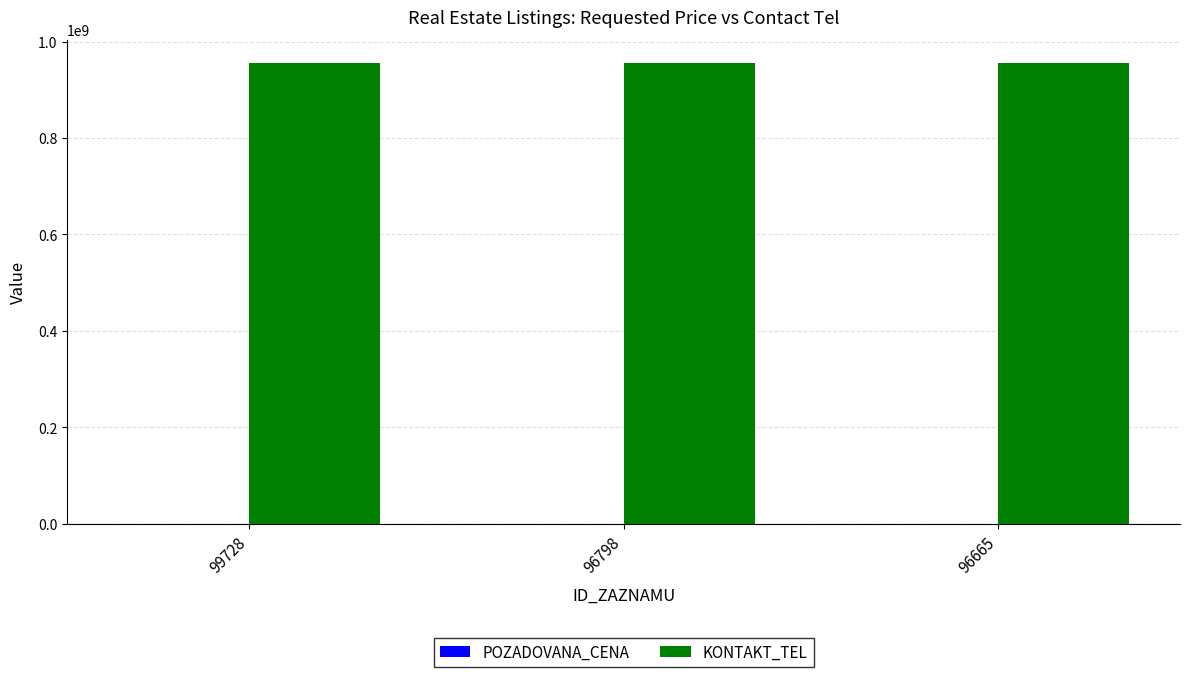

What is the highest value of the KONTAKT_TEL series?

956155106